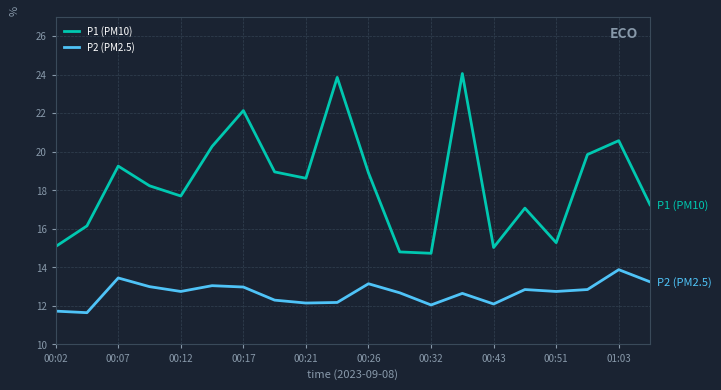

What is the difference between the maximum and minimum values in the P1 (PM10) series?

9.3